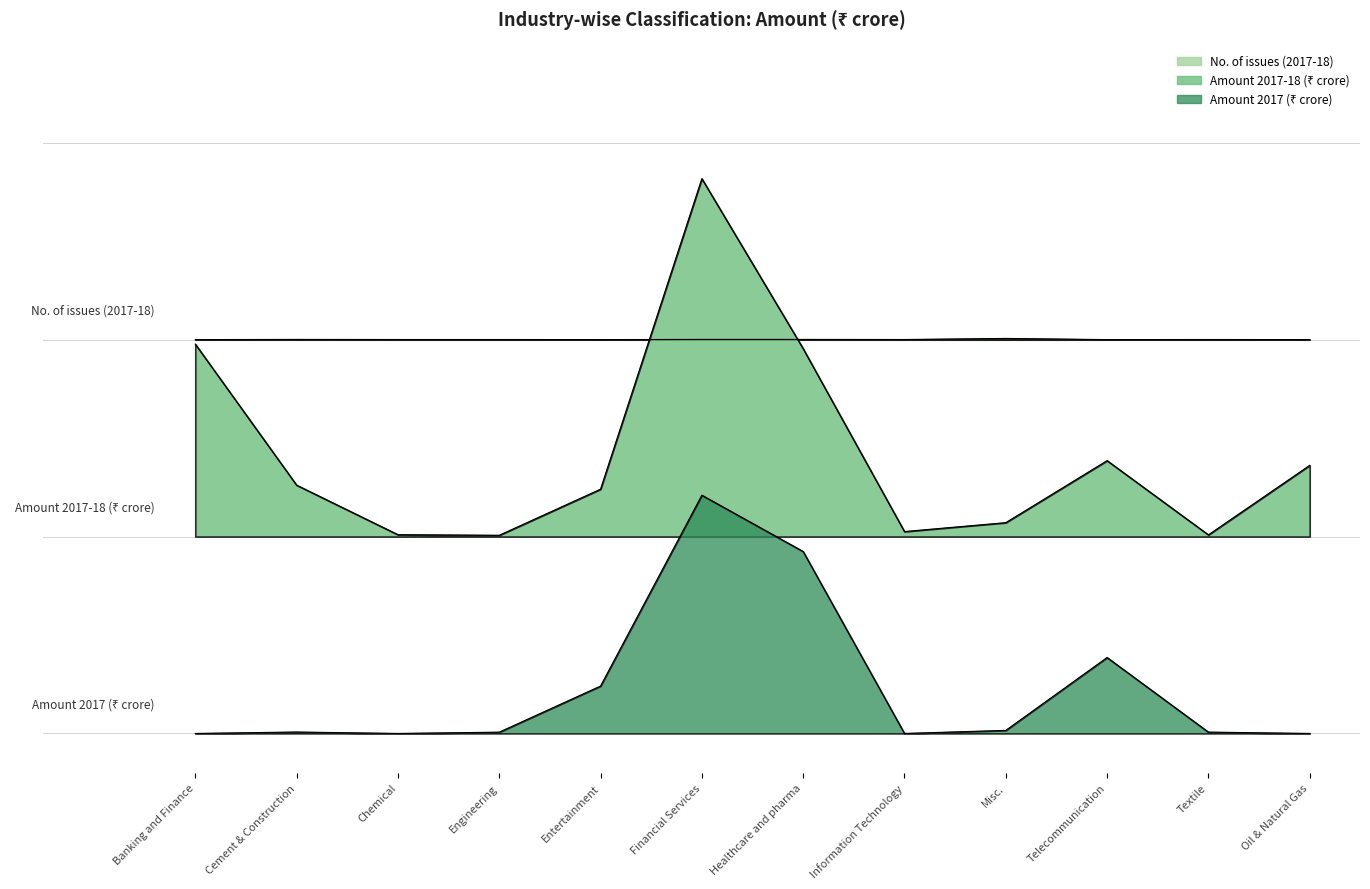

What is the sum of the Amount 2017 (₹ crore) values at Chemical and Cement & Construction?

14.6